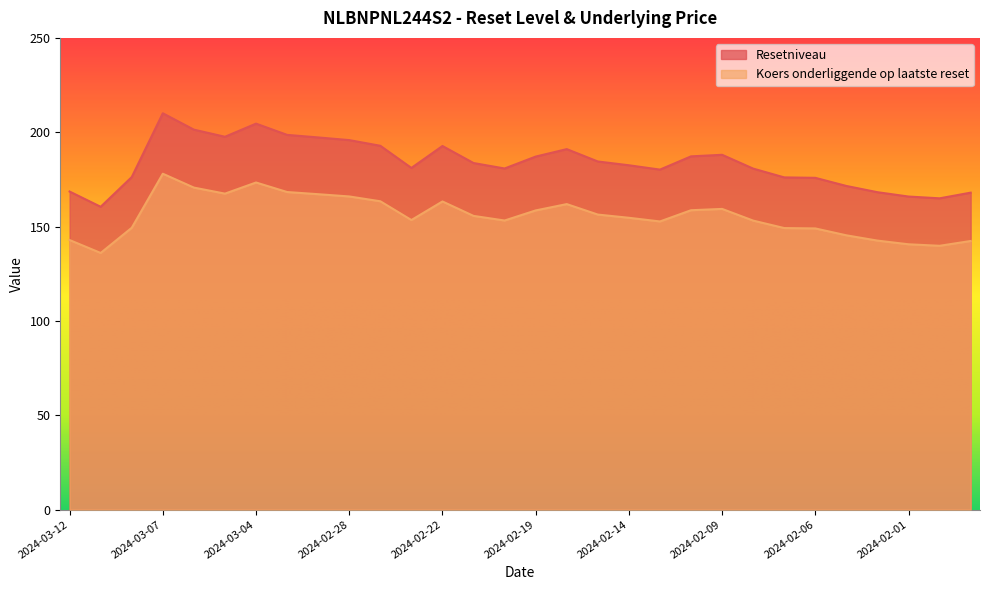

What position from the left is 2024-02-05?

26